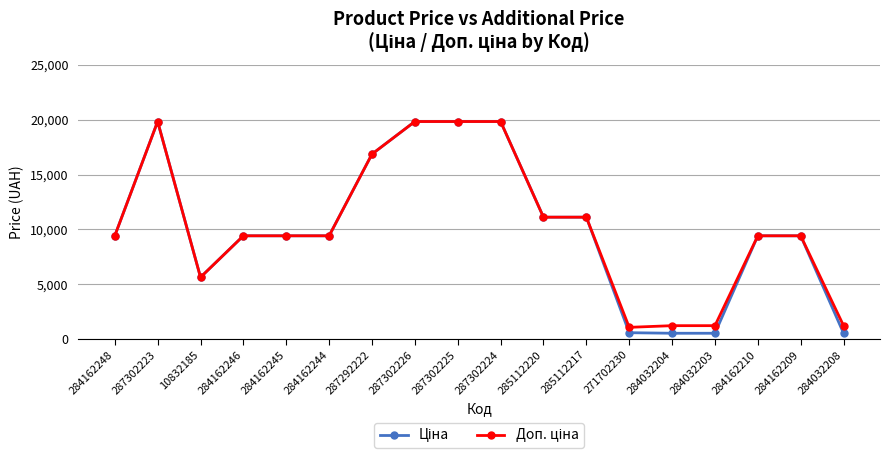

What is the total value across all series at 284162244?

18833.7